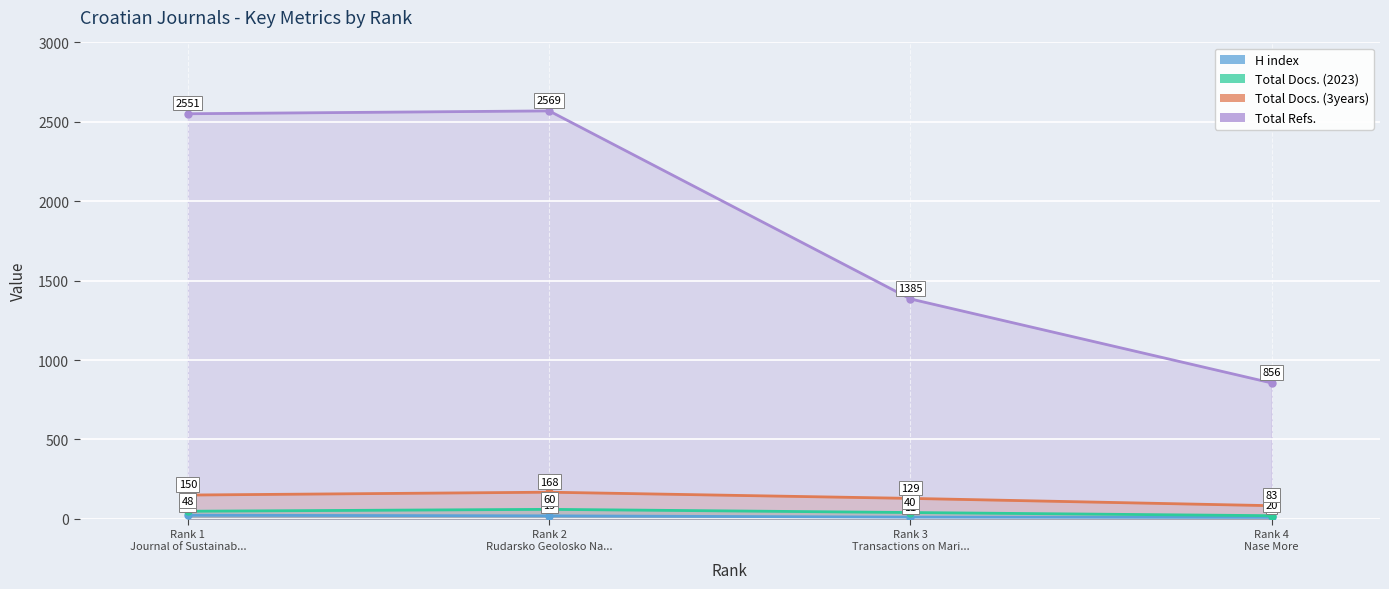

The Total Docs. (3years) series shows 284 at Rank 2 Rudarsko Geolosko Na.... True or false?

False